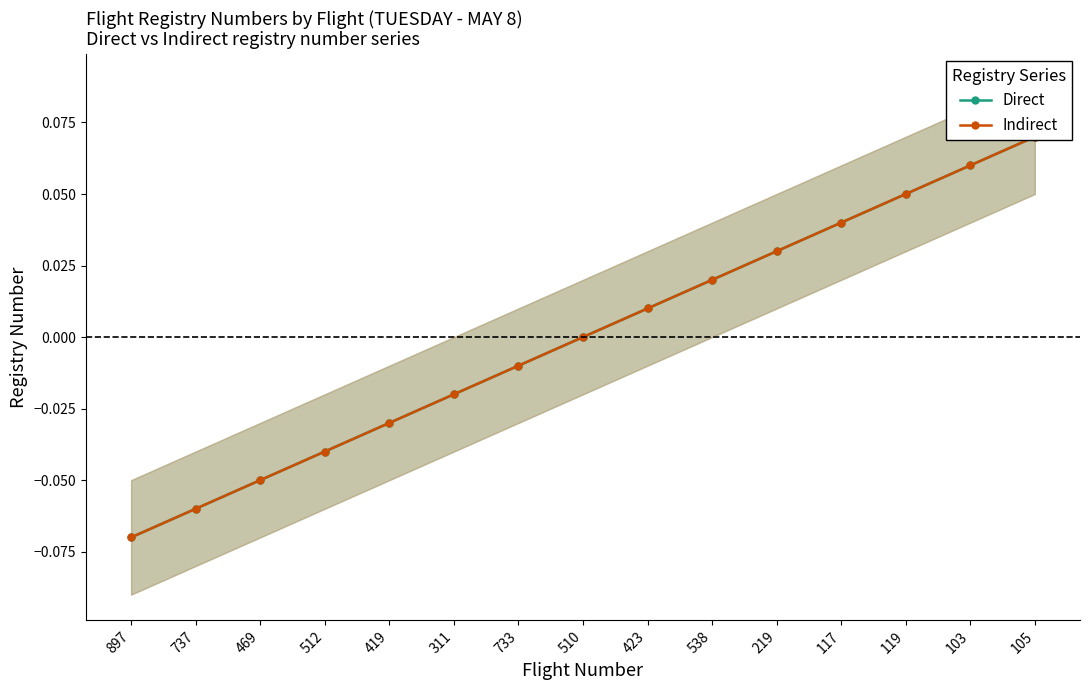

How many negative values does the Indirect series have?

7